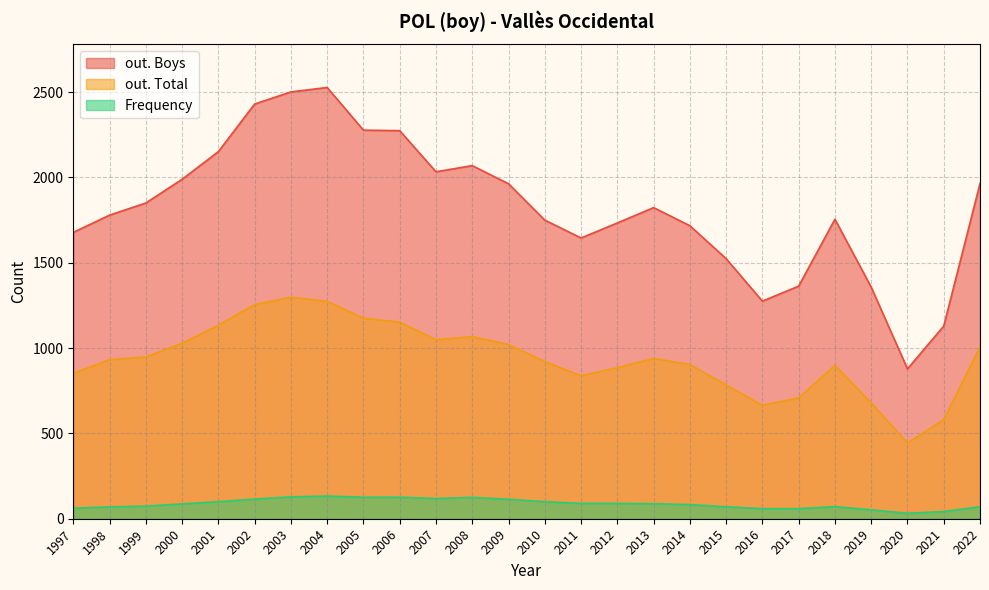

How many values in the Frequency series are below 88?

13